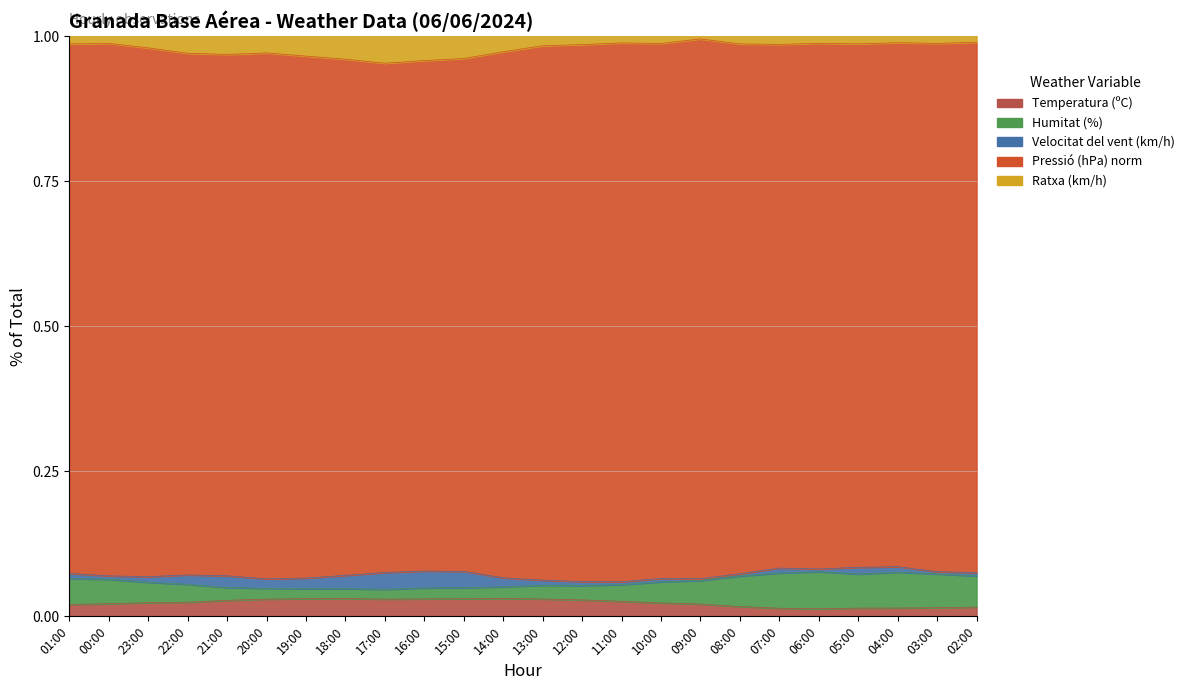

The Ratxa (km/h) series shows 1.0 at 15:00. True or false?

True